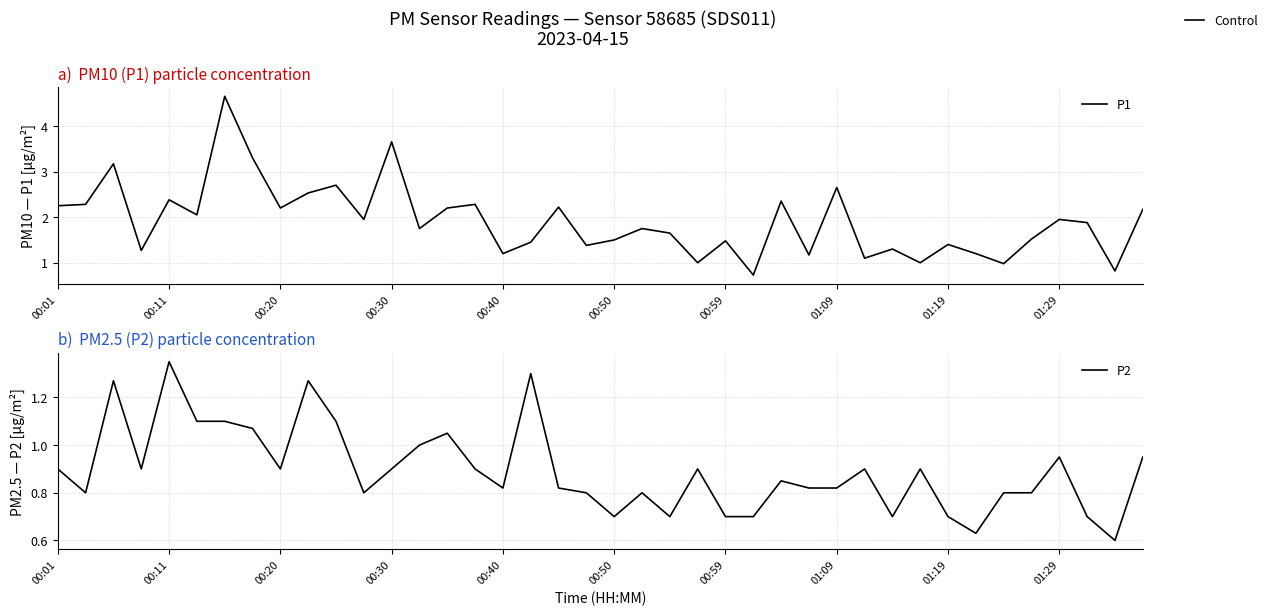

What is the average value of the P1 series?

1.9